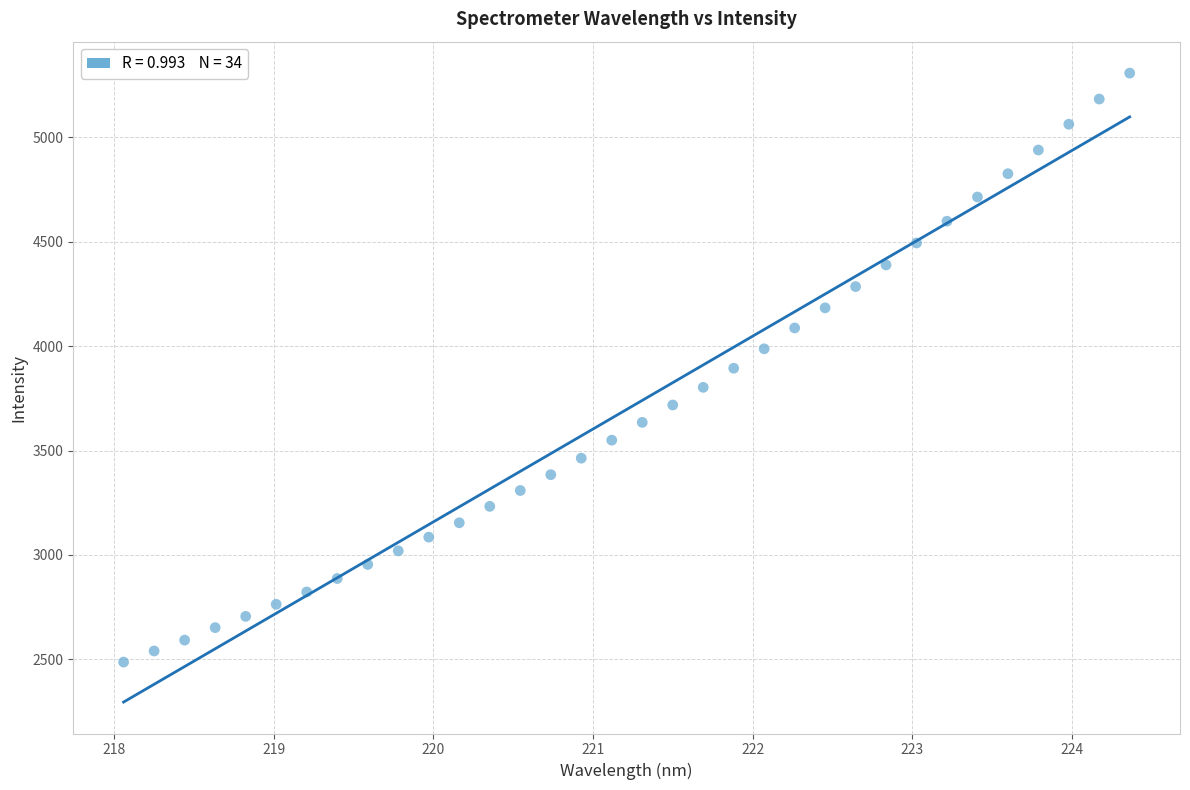

What is the range of Y values (max minus min)?

2820.2